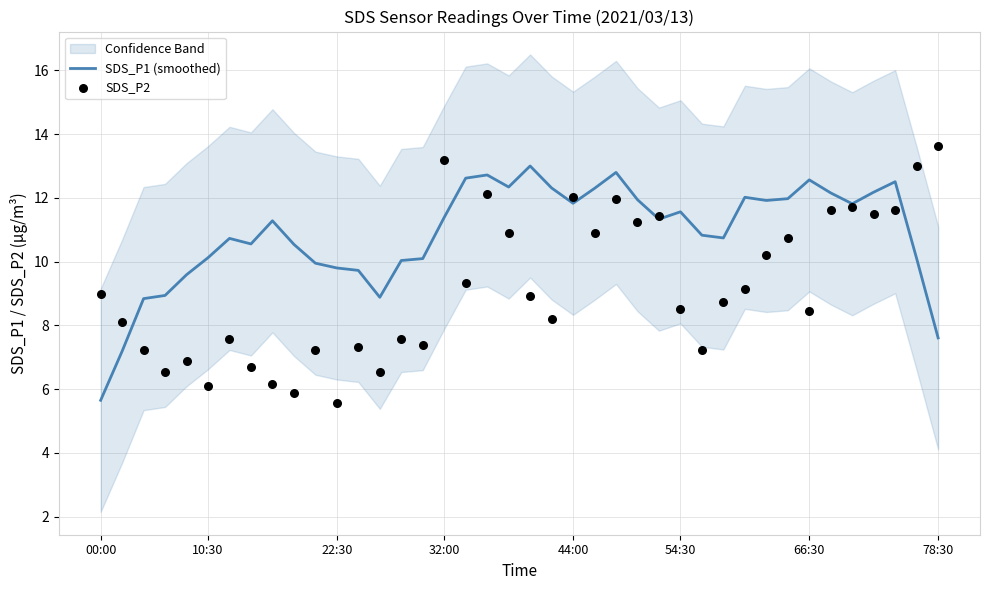

At how many categories does at least one series exceed 10?

31